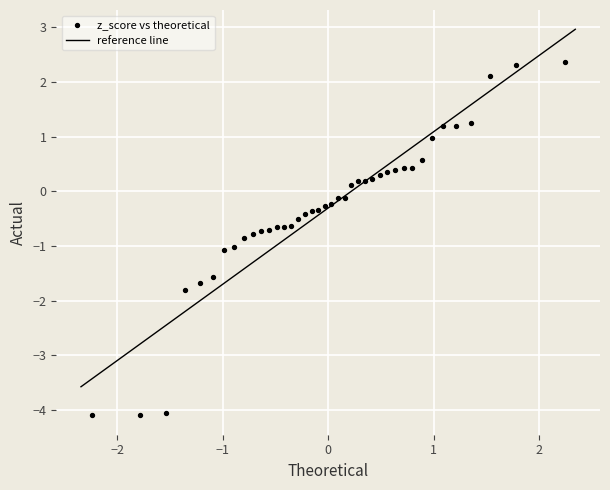

What is the range of Y values (max minus min)?

6.5